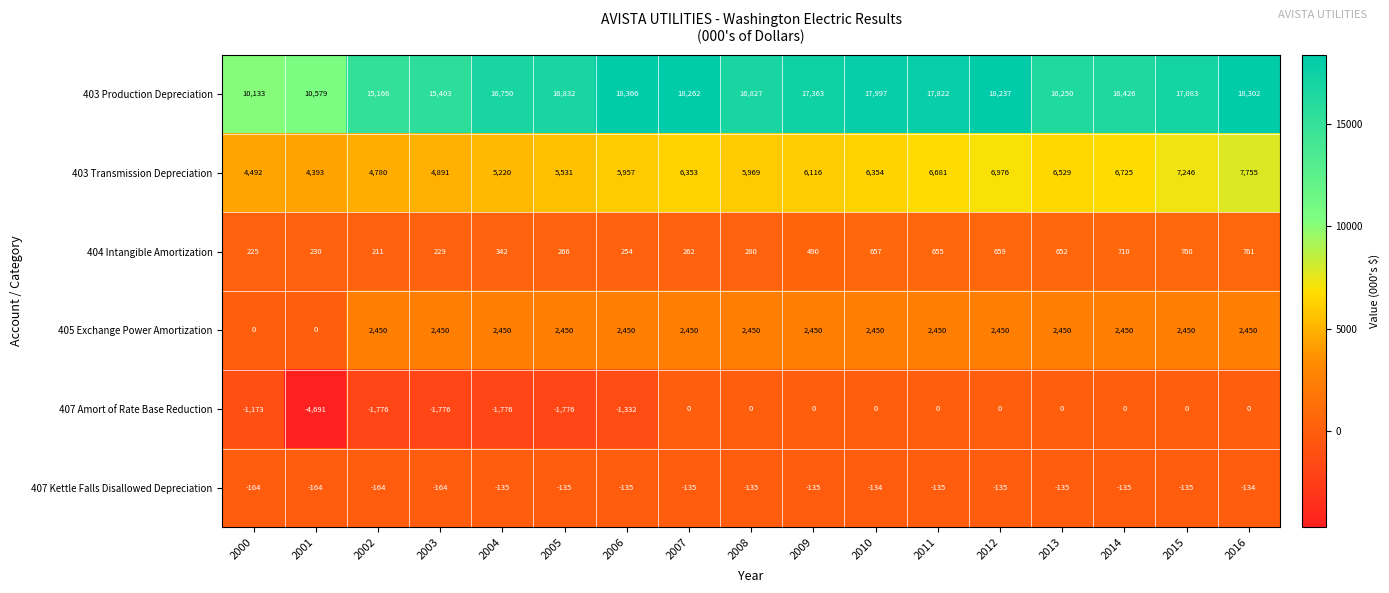

How many data points in 403 Production Depreciation are less than 16832?

8